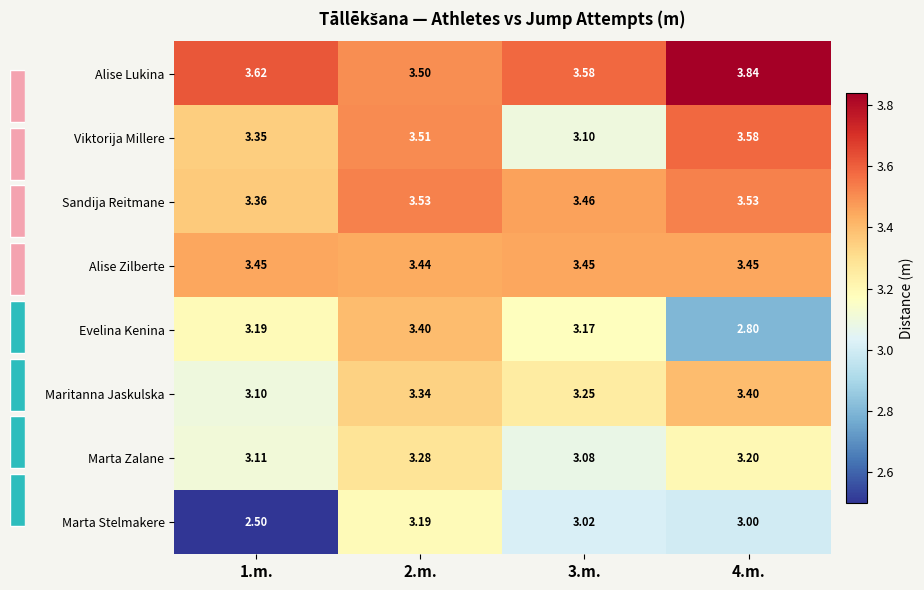

What is the average value of the Alise Lukina series?

3.6